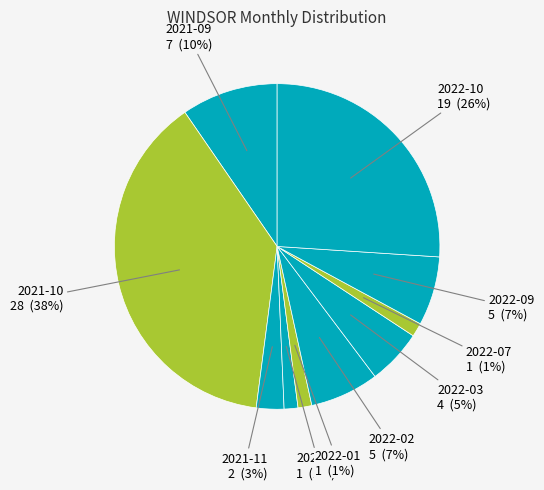

To the nearest percent, what is the difference between the largest and smallest slice percentages?

37%